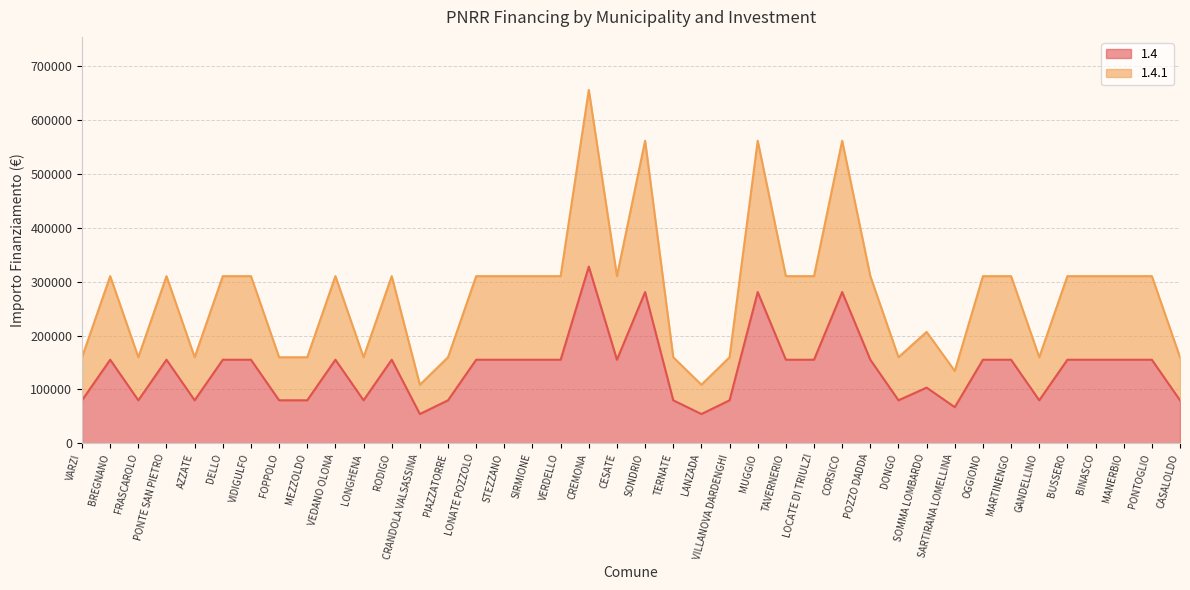

What is the label of the 30th point from the right?

LONGHENA